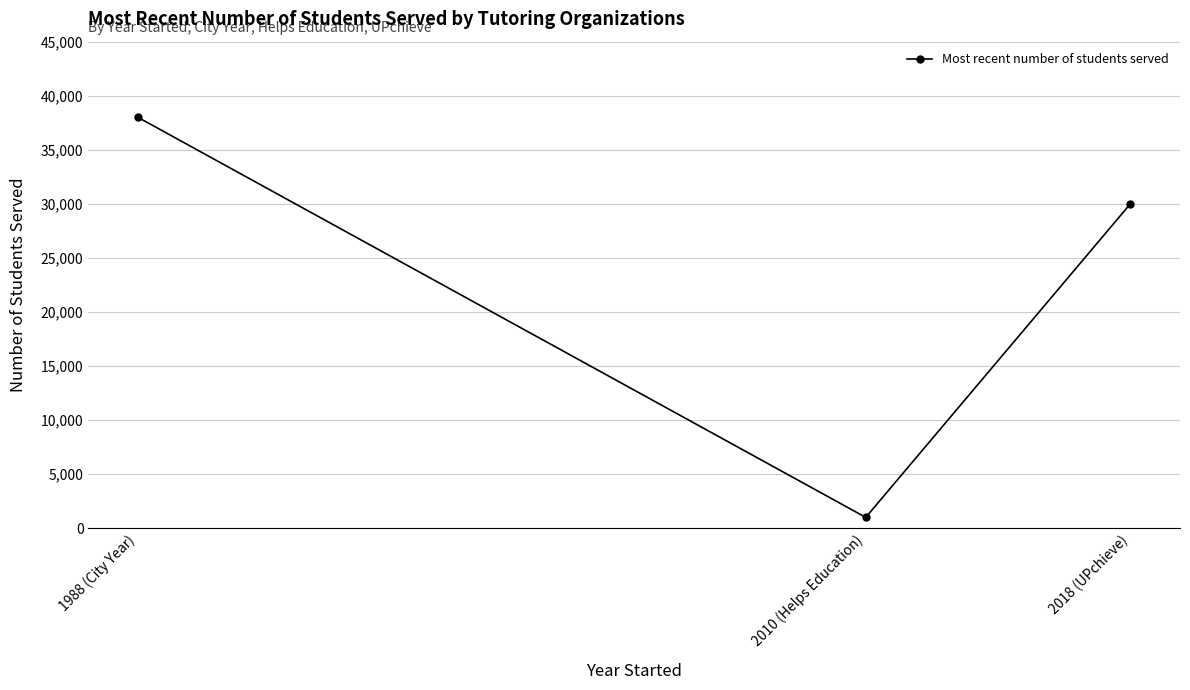

Reading left to right, extract all data points from this chart.

38000	1000	30000